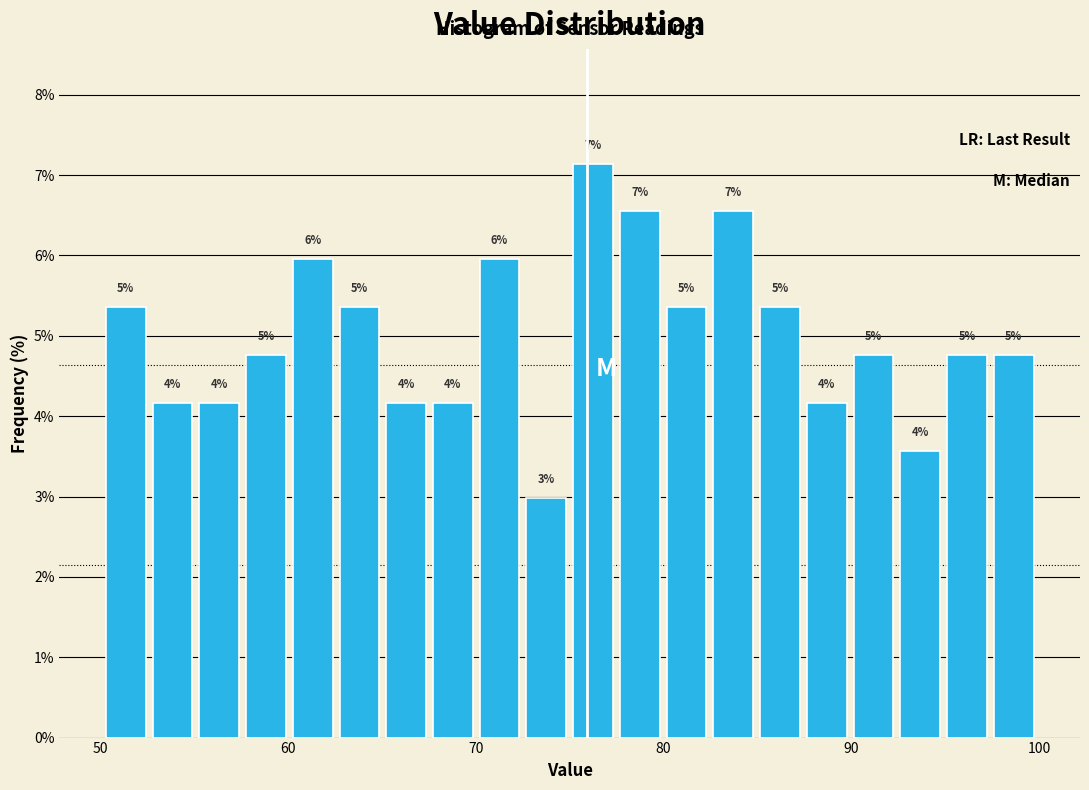

Around what value on the x-axis is the tallest bar? Give the approximate position of its centre, as read against the axis.

76